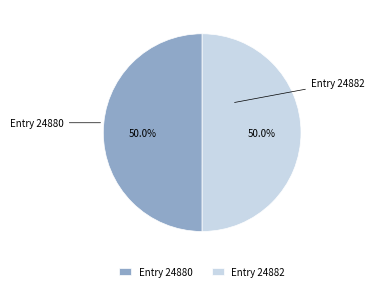

Approximately how many times larger is the value at Entry 24882 compared to Entry 24880?

1.0